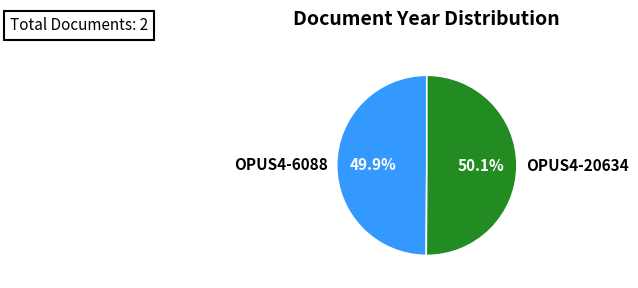

What is the ratio of the value at OPUS4-6088 to the value at OPUS4-20634?

1.0